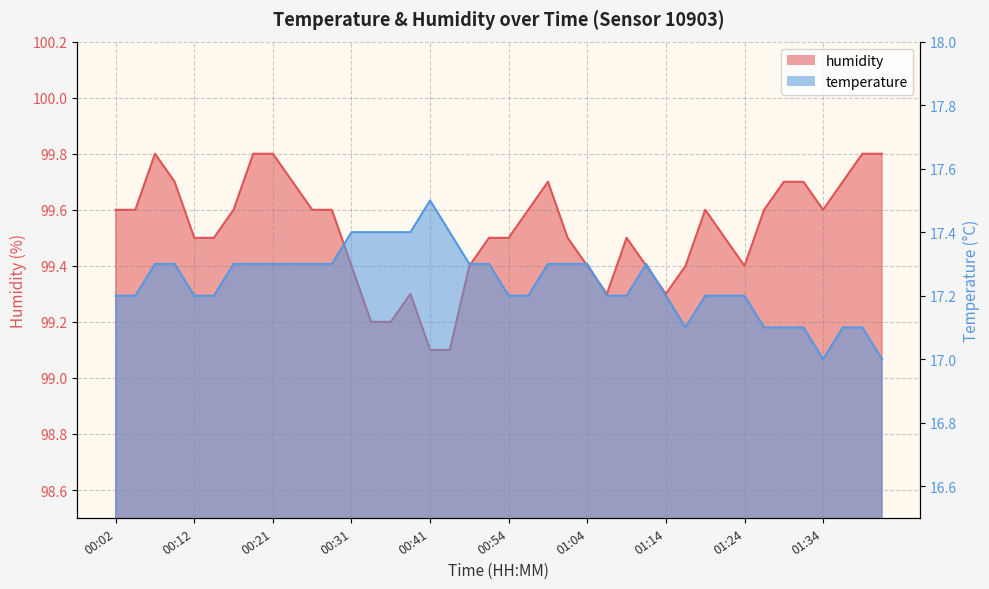

True or false: temperature and humidity cross at least once.

False